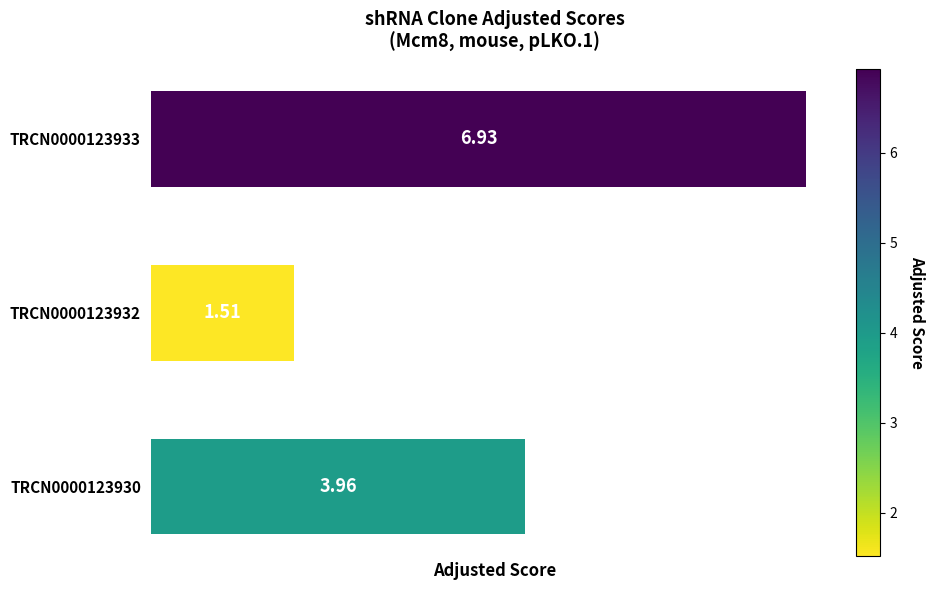

Which label corresponds to the smallest value in the chart?

TRCN0000123932